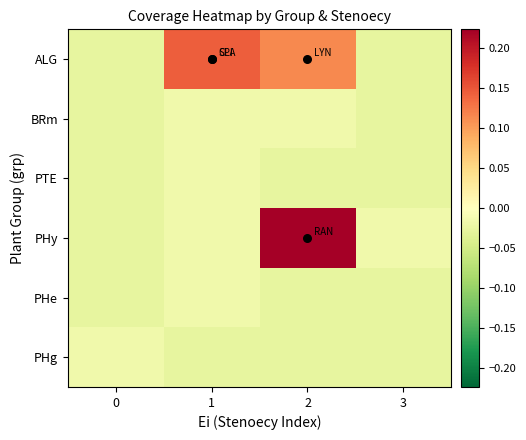

What is the maximum value shown in the chart?

0.2